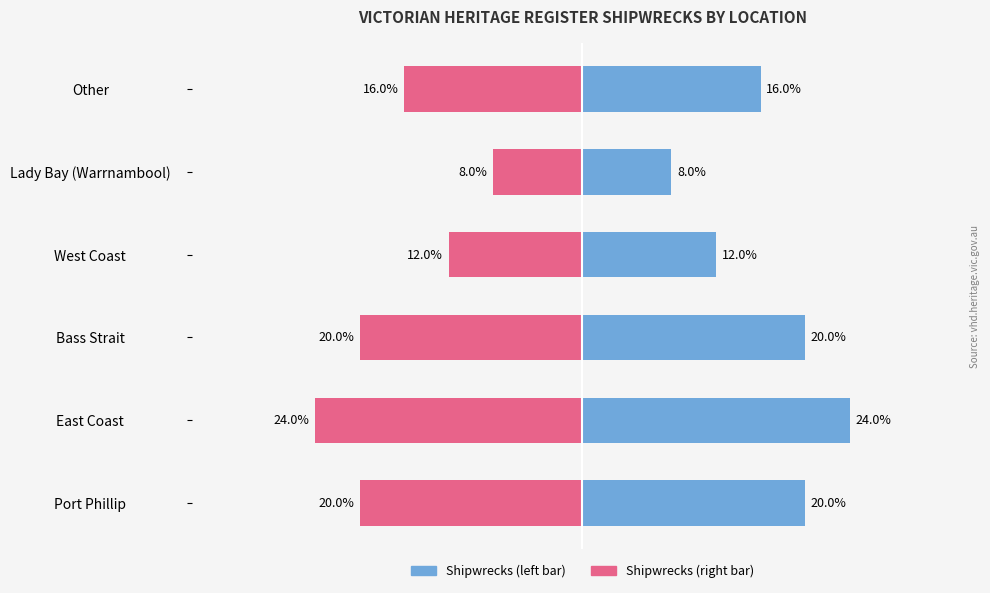

Reading left to right, list all the values displayed in this chart.

Shipwreck Count (left): 20	24	20	12	8	16
Shipwreck Count (right): -20	-24	-20	-12	-8	-16